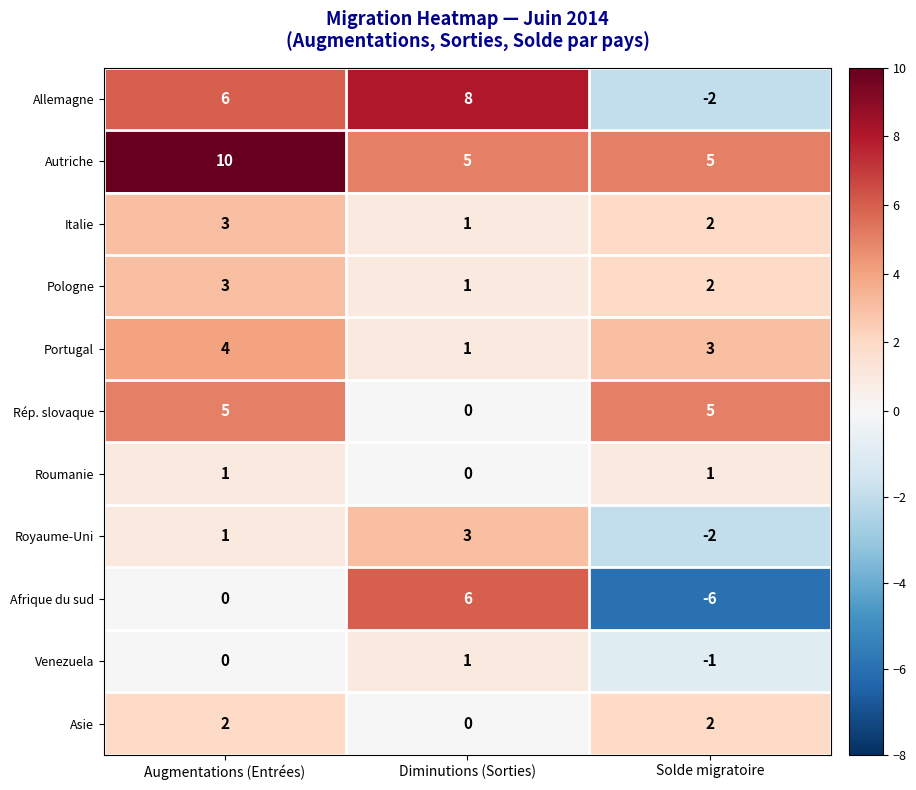

Which series has the widest spread of values?

Afrique du sud